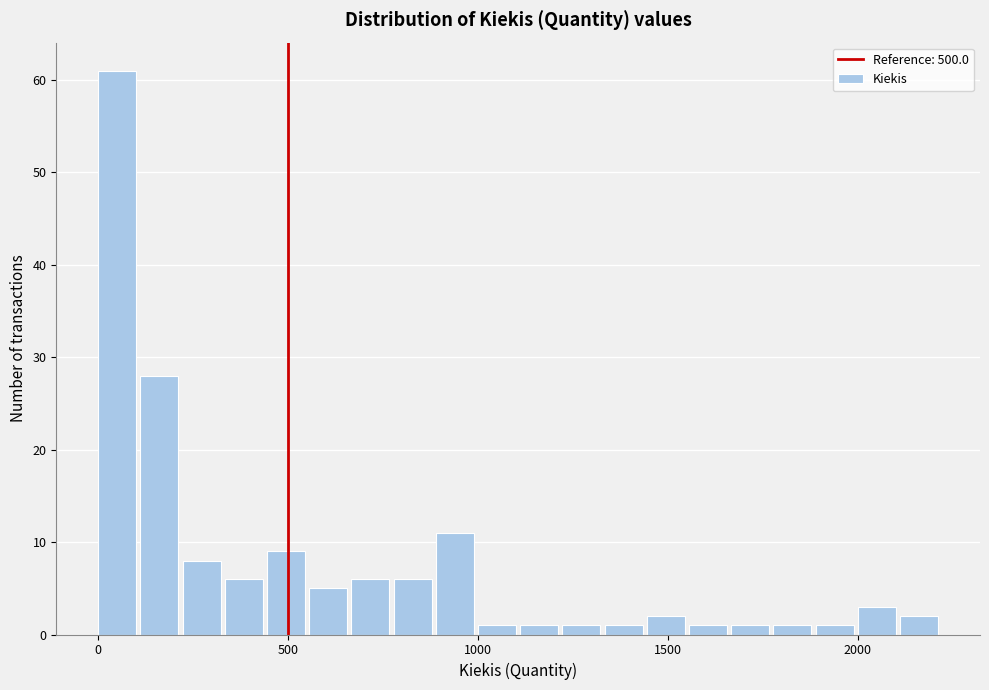

Around what value on the x-axis is the tallest bar? Give the approximate position of its centre, as read against the axis.

50